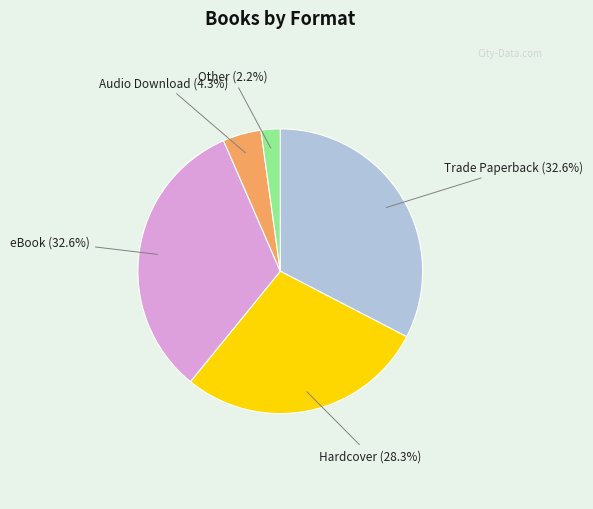

Is there any slice that represents more than half of the pie?

No